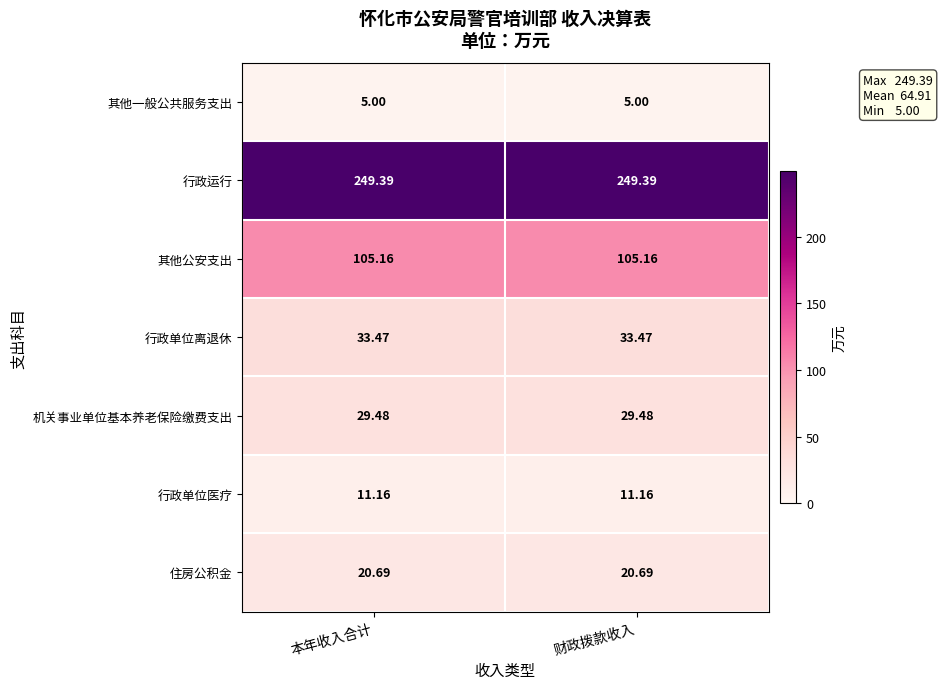

What is the minimum value shown in the chart?

5.0